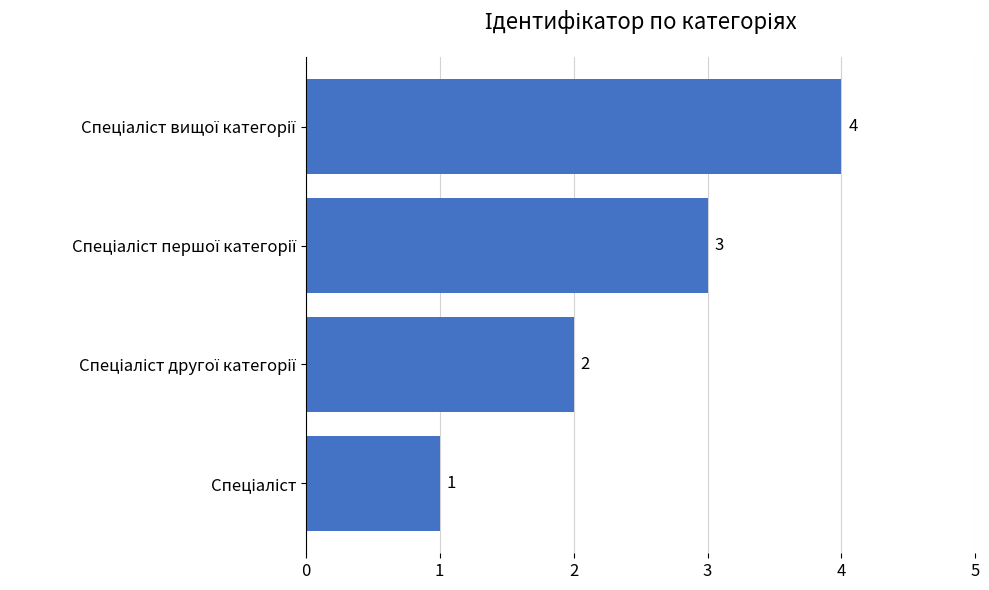

Count the number of data series in this chart.

1